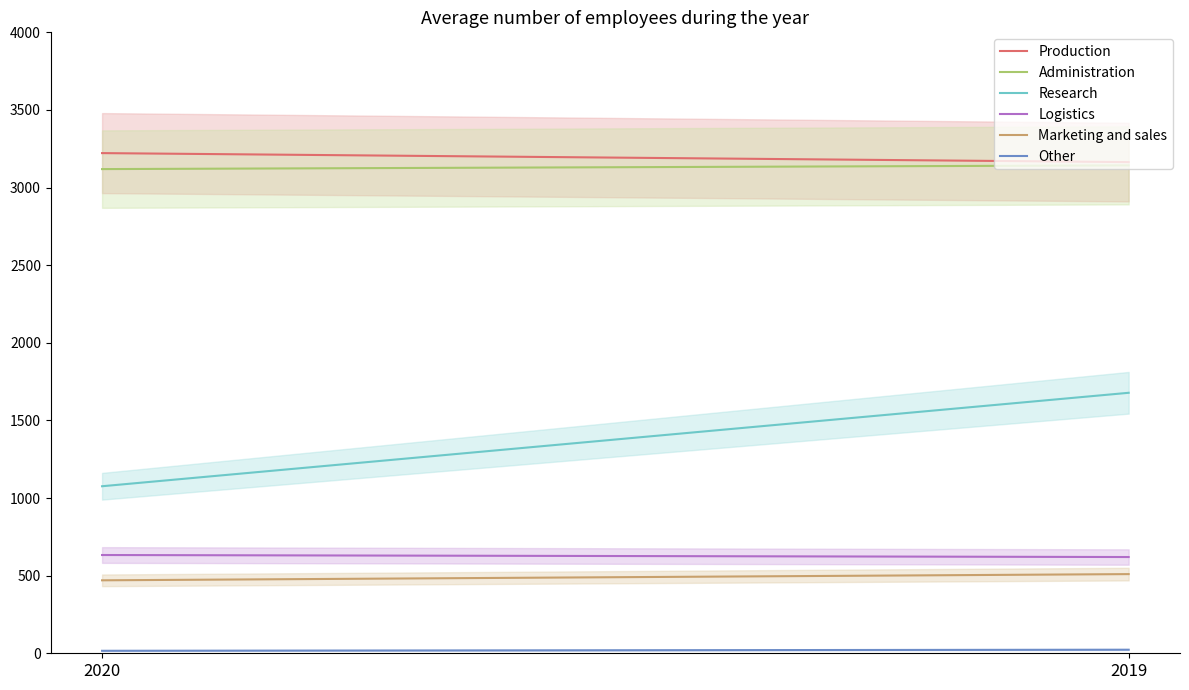

How many distinct data groups are displayed?

6